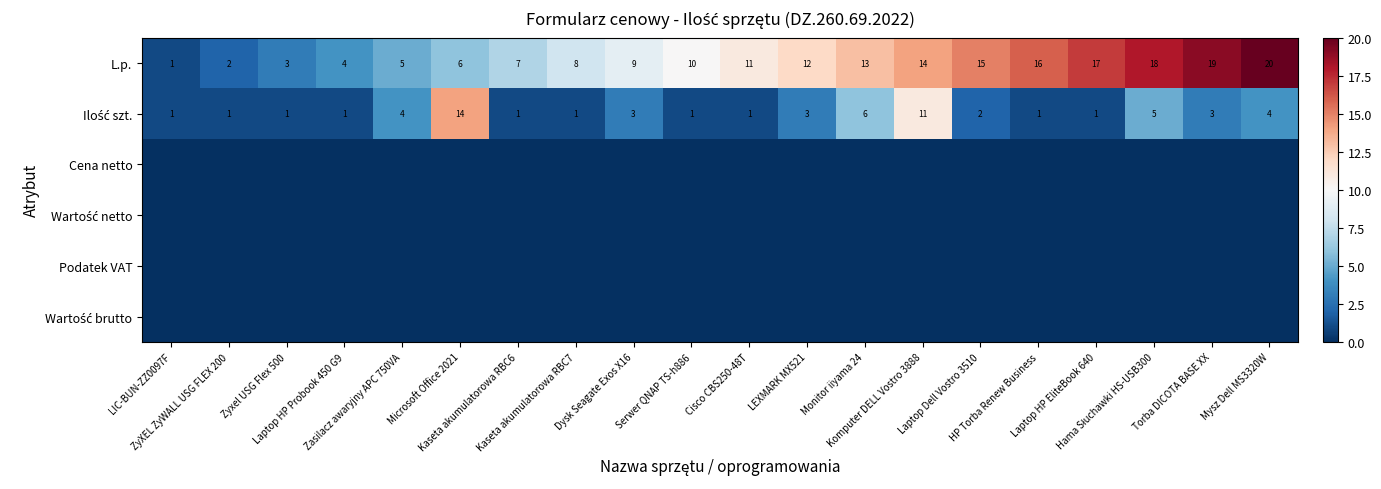

True or false: L.p. has a value of 20 at Mysz Dell MS3320W.

True